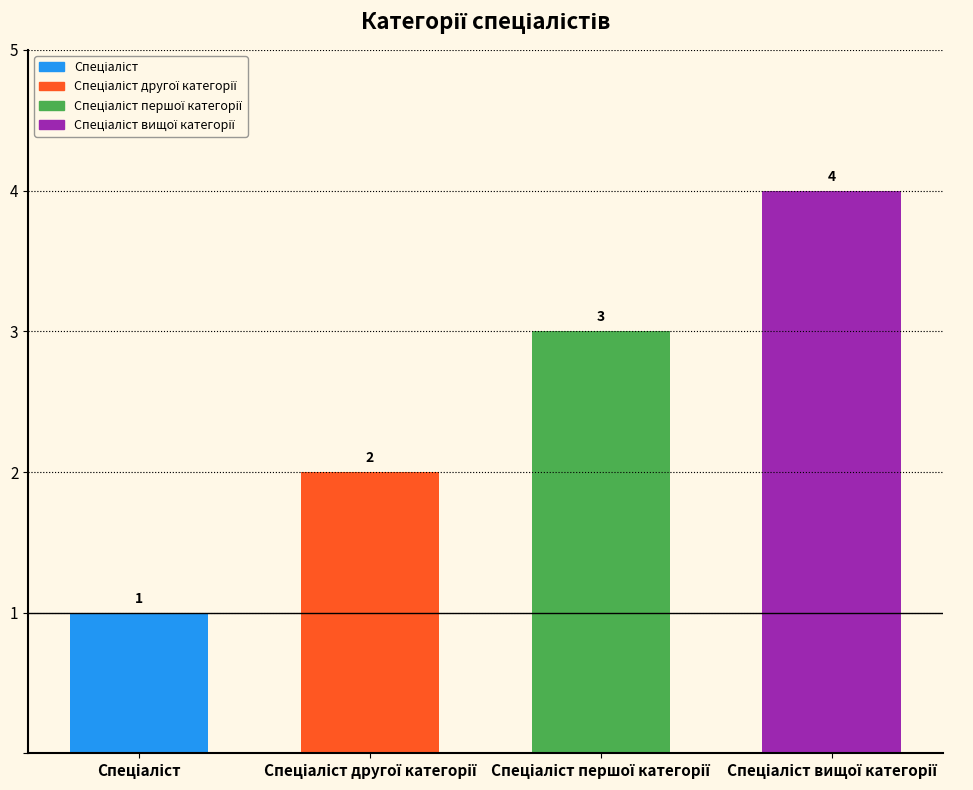

Does the chart contain any negative values?

No